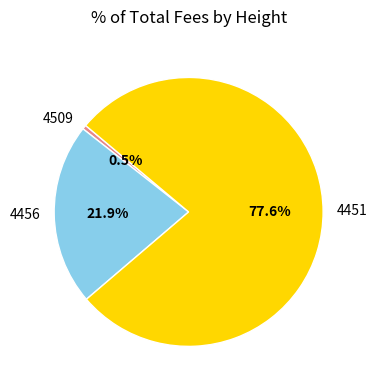

How much of the chart is everything except 4509?

99.5%